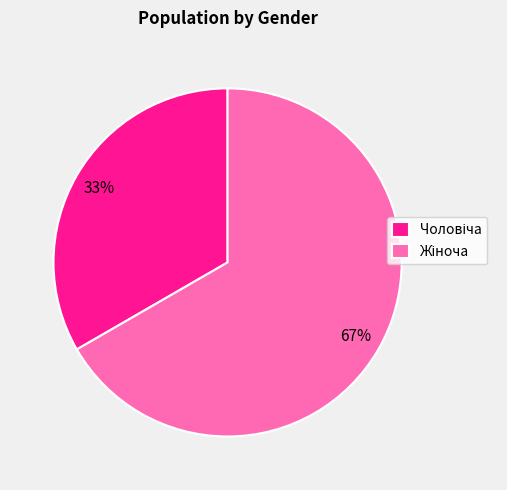

Is there a majority slice in this chart?

Yes